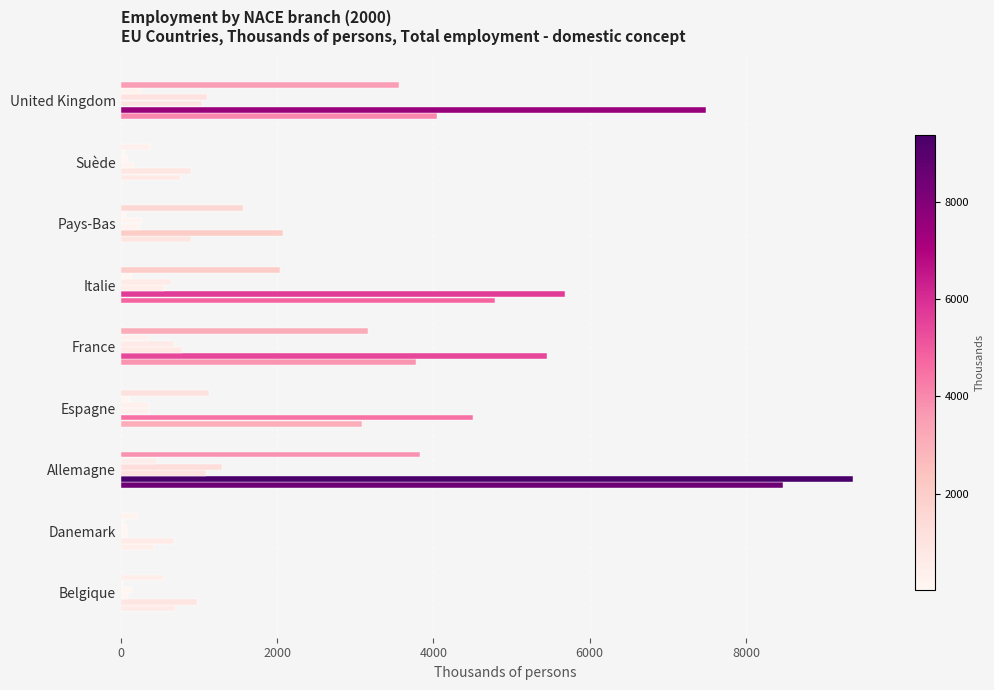

How many categories are shown in the chart?

9